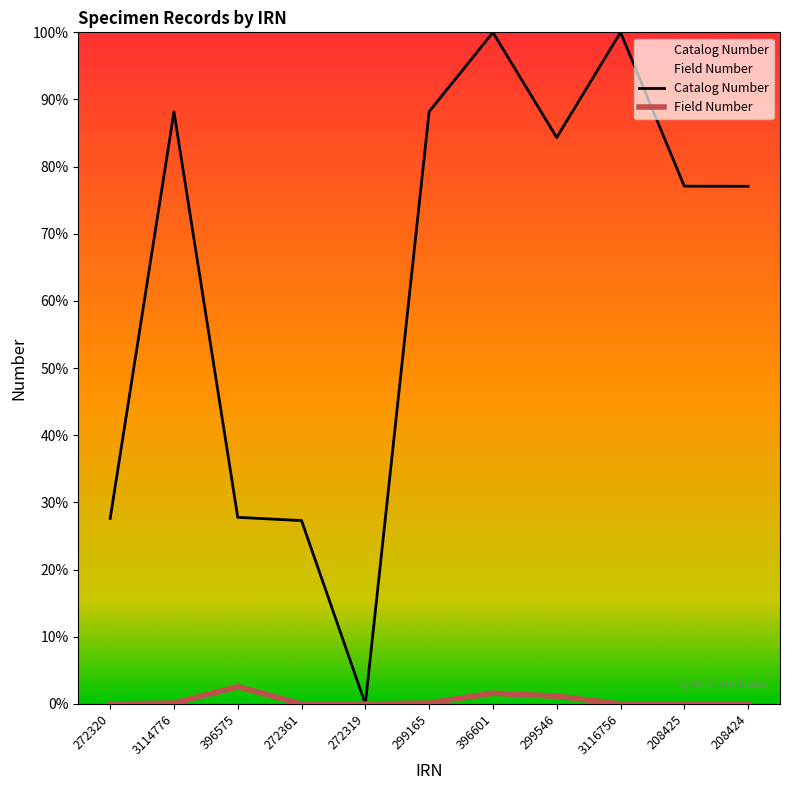

At which label does Catalog Number first exceed 77?

3114776